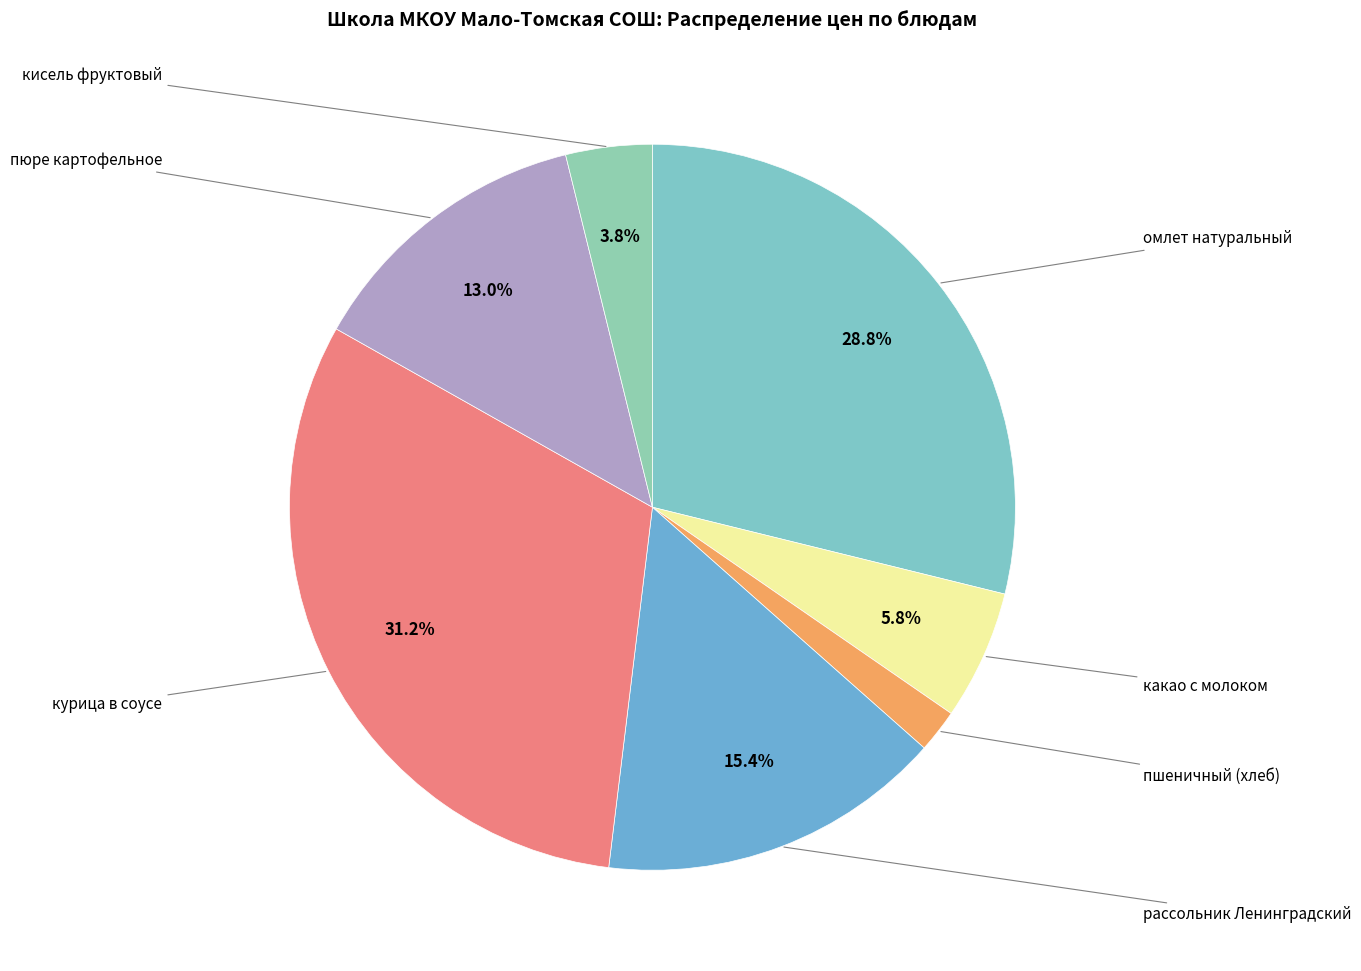

What is the largest slice in the pie chart?

курица в соусе